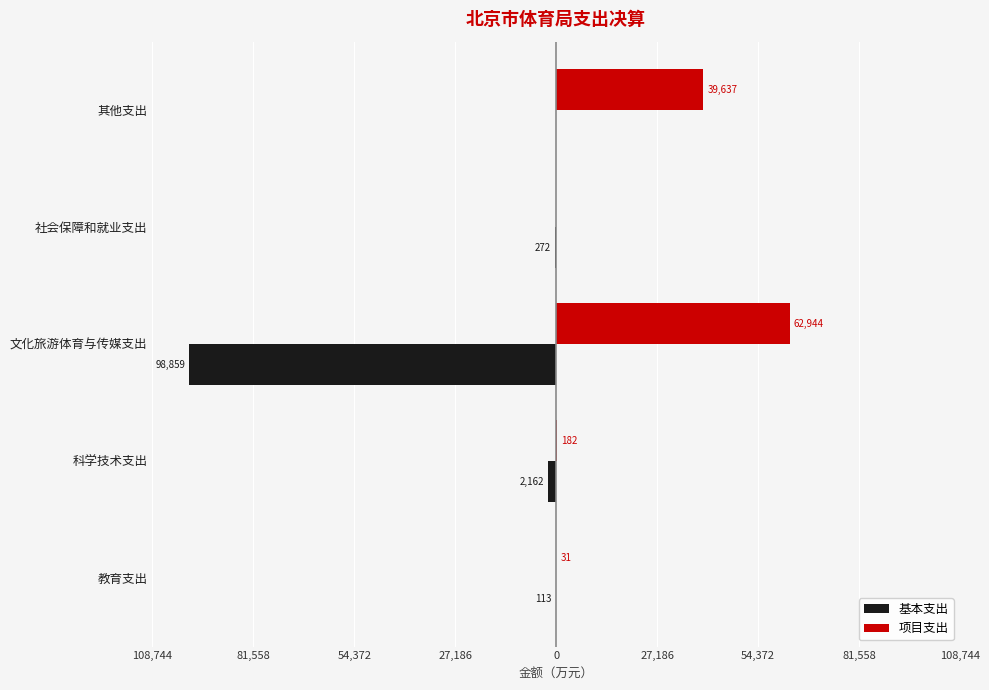

What position from the right is 文化旅游体育与传媒支出?

3